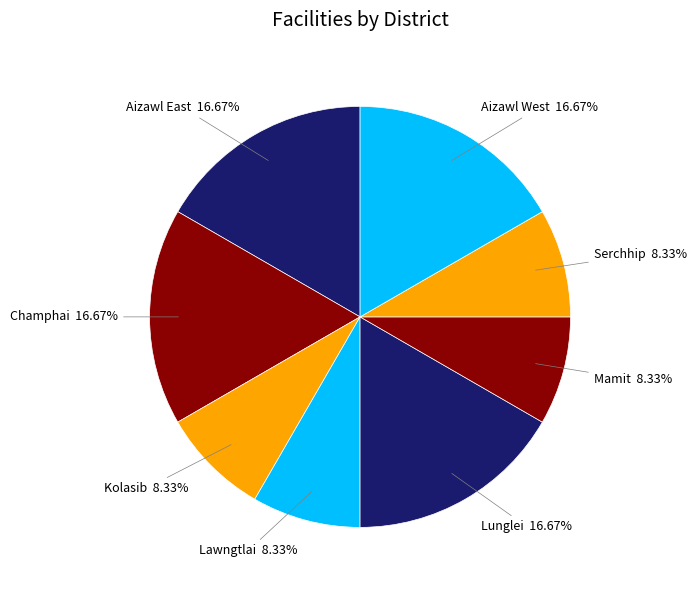

Rank the categories by value from lowest to highest.

Kolasib, Lawngtlai, Mamit, Serchhip, Aizawl East, Champhai, Lunglei, Aizawl West